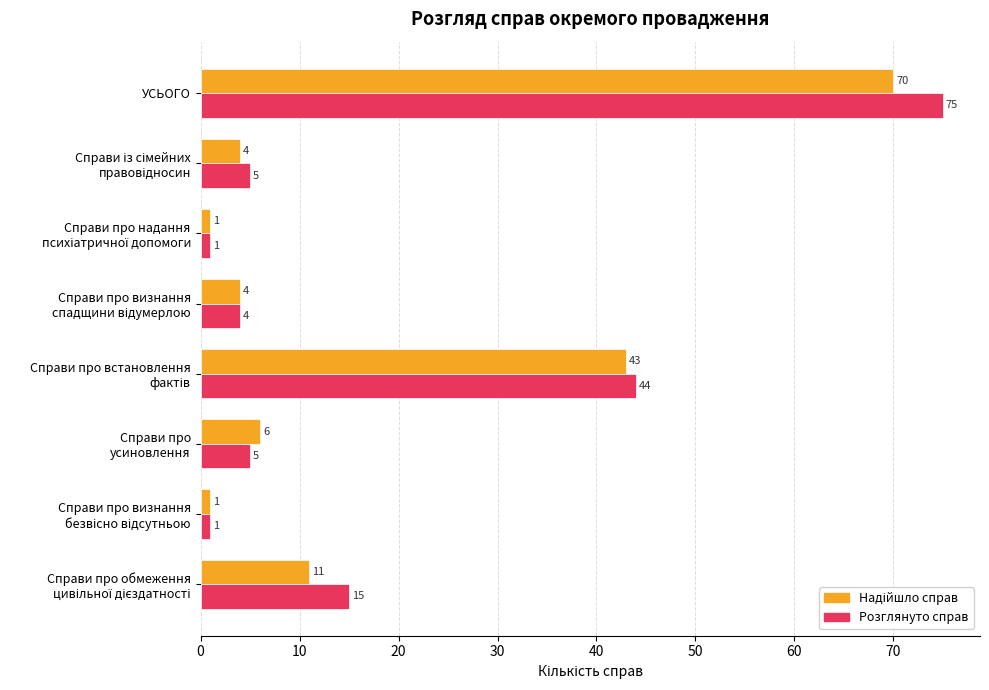

The value of Розглянуто справ at УСЬОГО is 75. True or false?

True